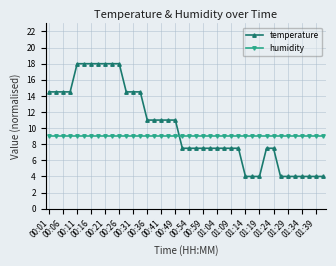

What is the minimum value shown in the chart?

4.0